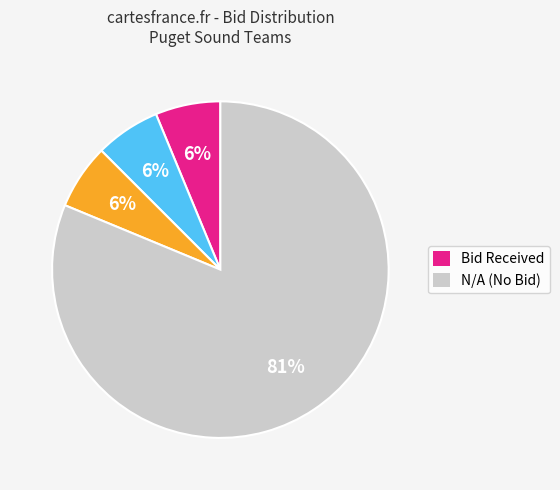

Count the number of slices in the pie.

4